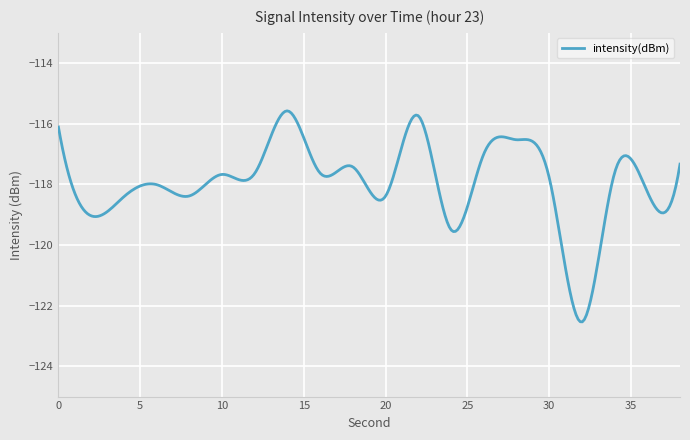

How many distinct data groups are displayed?

1